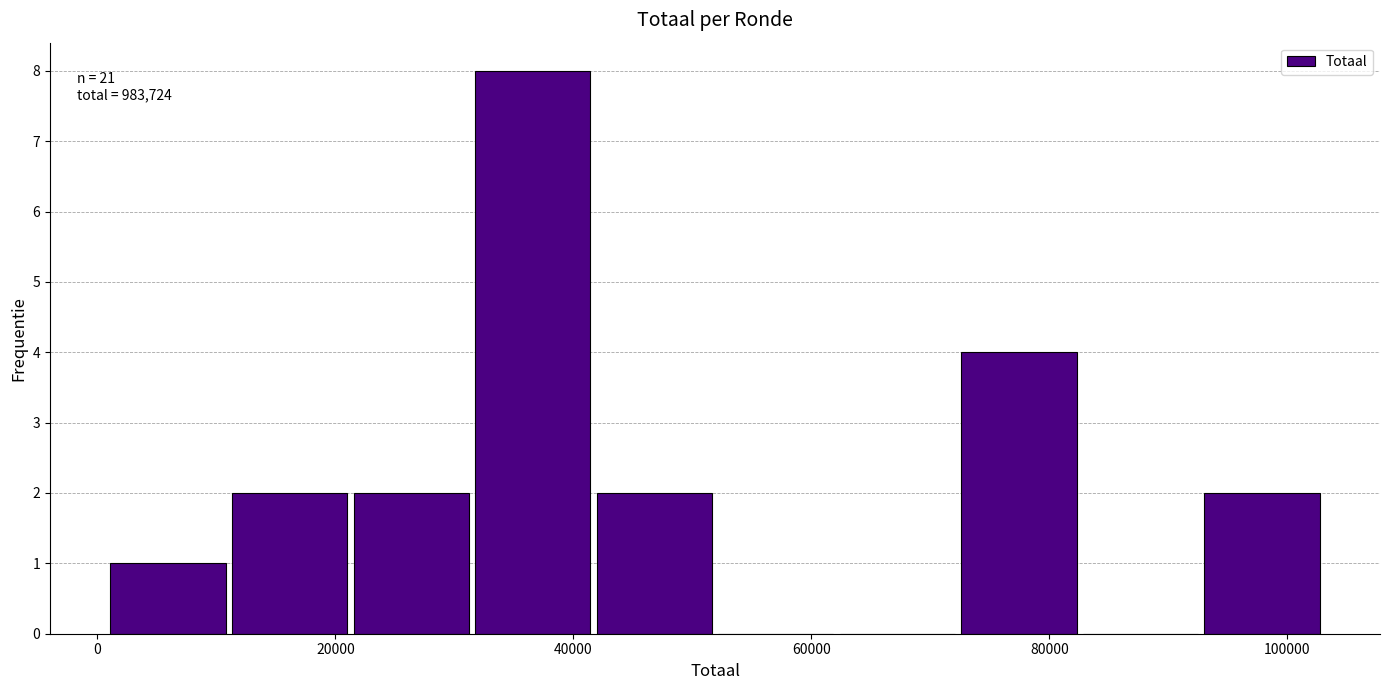

Over which range of the x-axis is the bar tallest?

32000 to 42000